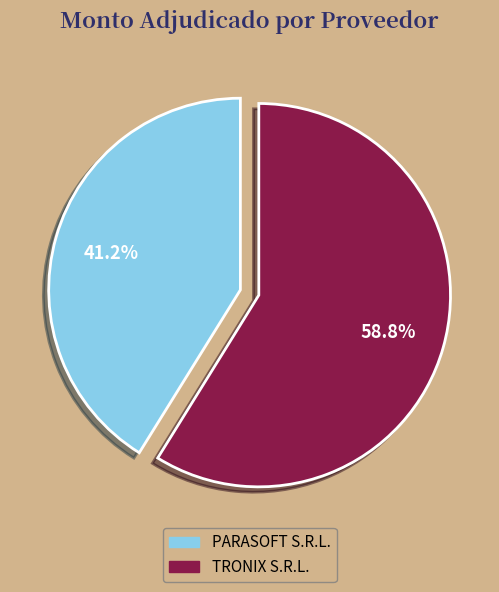

Which category has the smallest portion of the pie?

PARASOFT S.R.L.